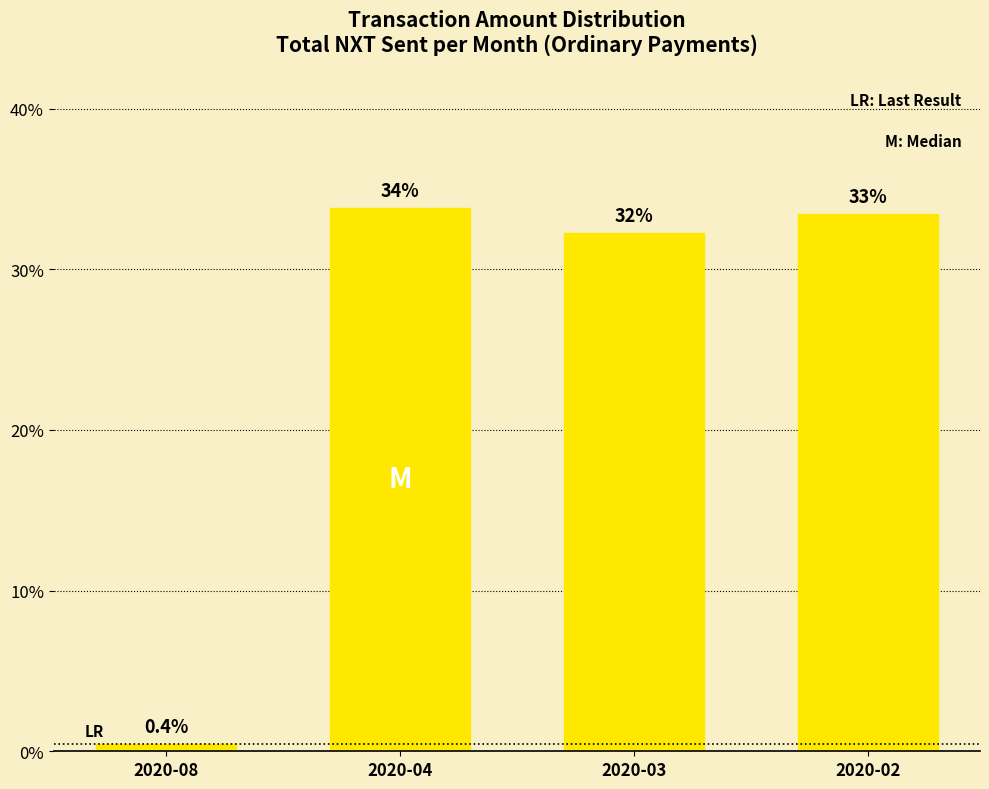

Reading right to left, transcribe all the data shown in this chart.

2020-02=33.4	2020-03=32.3	2020-04=33.8	2020-08=0.4